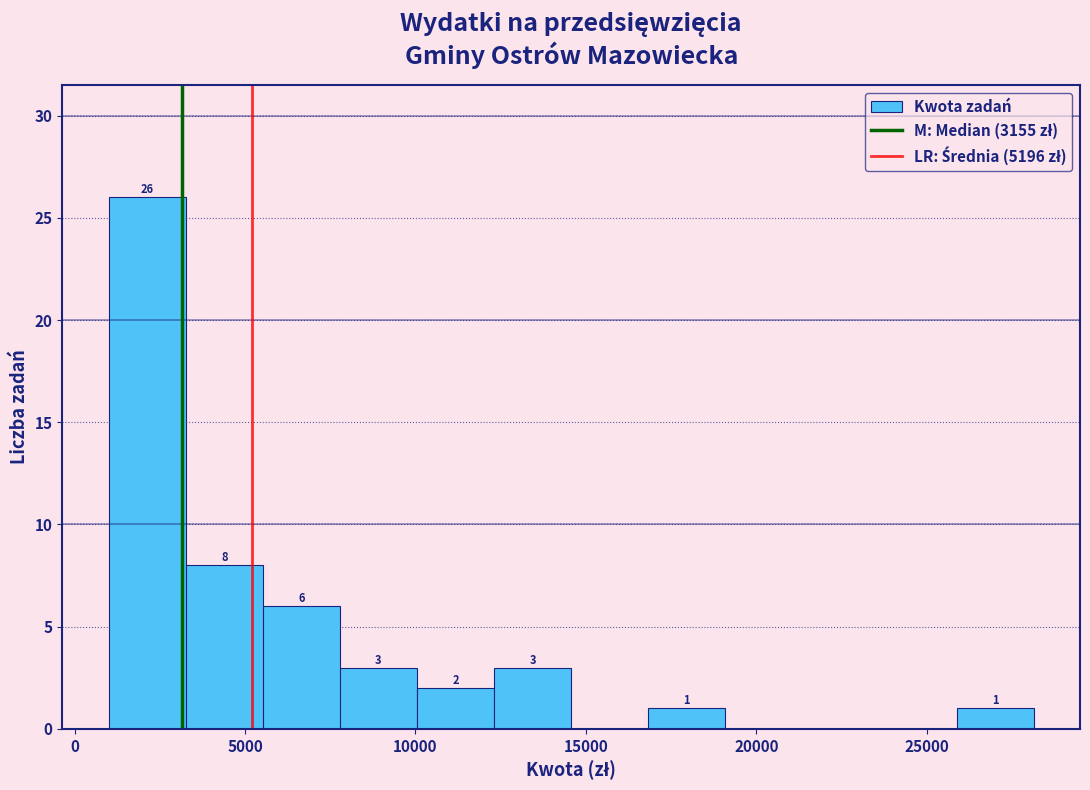

Over which range of the x-axis is the bar tallest?

1000 to 3500